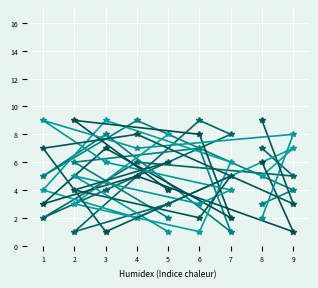

Count the number of categories in the chart.

9